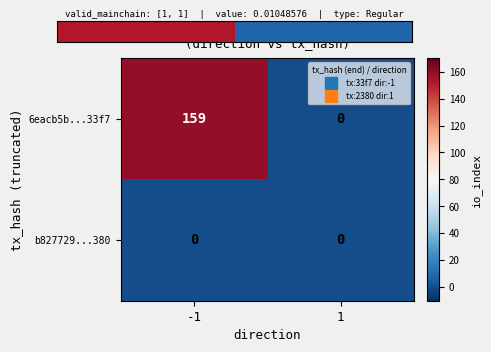

Read the 6eacb5b...33f7 value at -1, to the nearest 50.

150